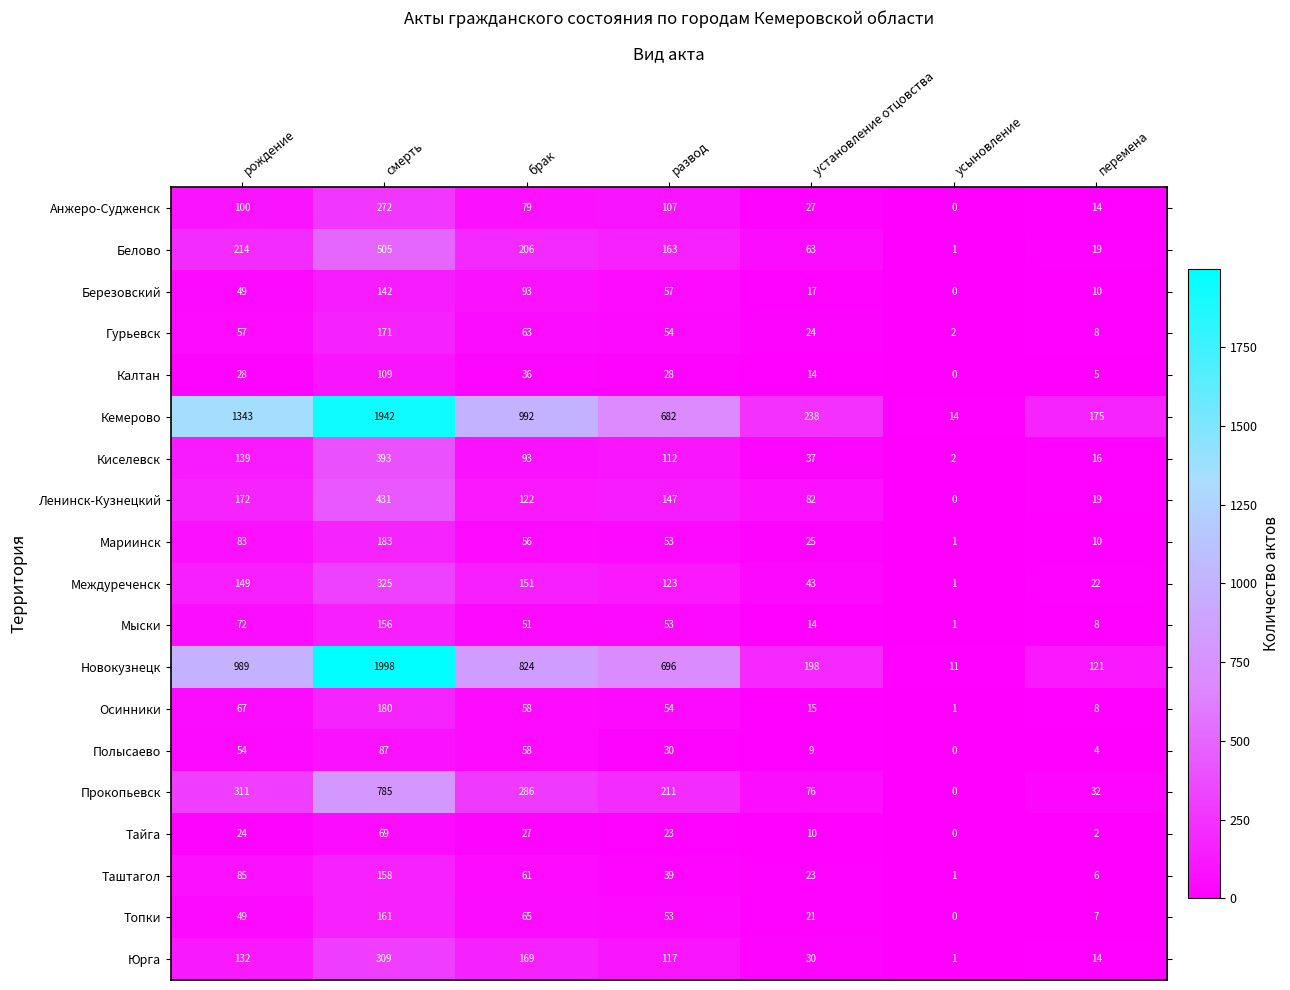

Is it true that Тайга equals 2 at перемена?

True